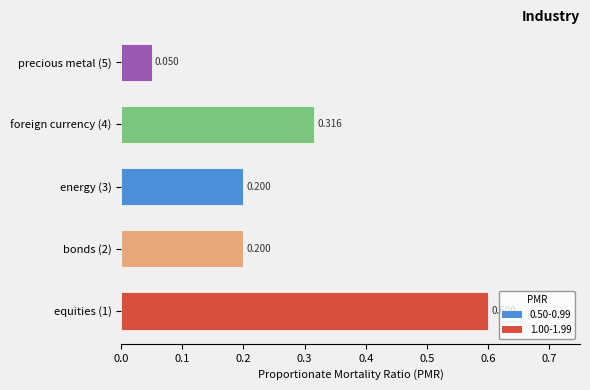

Does the chart contain any negative values?

No